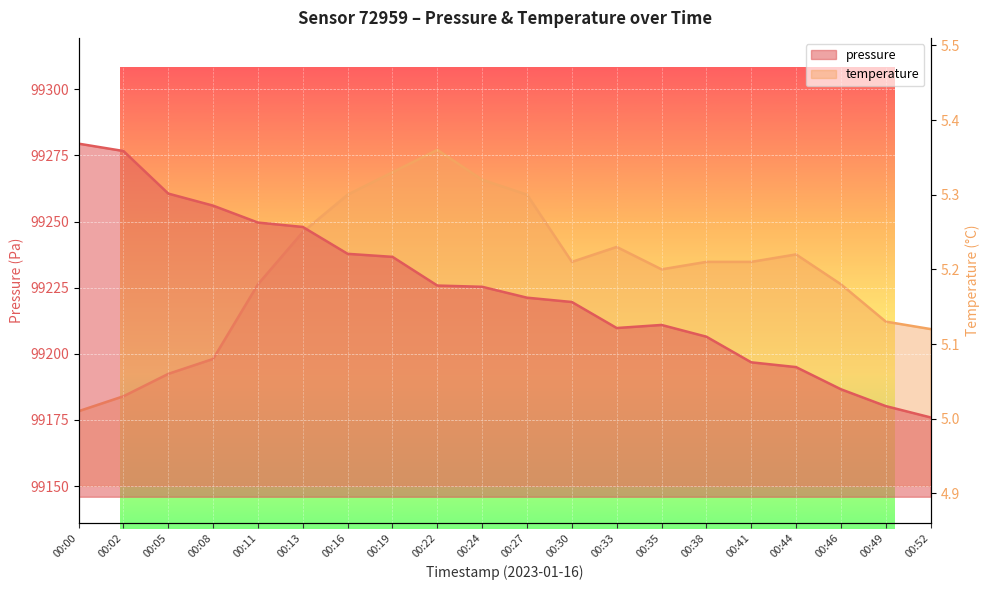

At which category does the chart reach its minimum across all series?

00:00